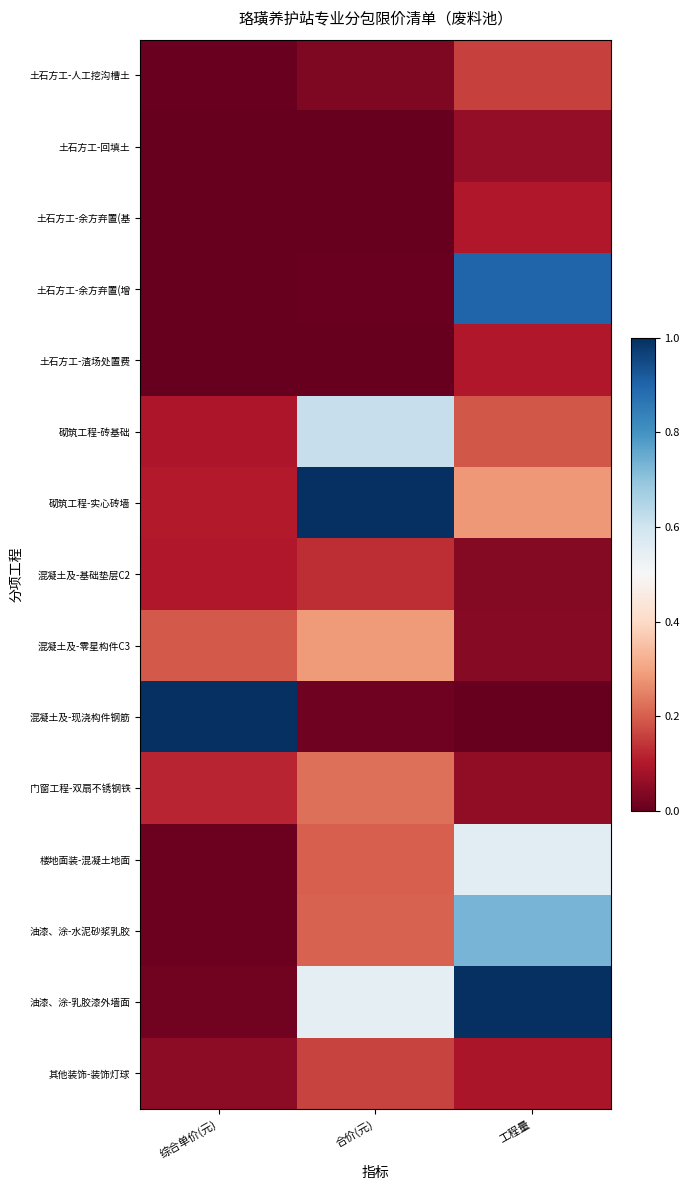

Rank the series by their maximum value, from highest to lowest.

砌筑工程-实心砖墙, 混凝土及-现浇构件钢筋, 油漆、涂-乳胶漆外墙面, 土石方工-余方弃置(增, 油漆、涂-水泥砂浆乳胶, 砌筑工程-砖基础, 楼地面装-混凝土地面, 混凝土及-零星构件C3, 门窗工程-双扇不锈钢铁, 其他装饰-装饰灯球, 土石方工-人工挖沟槽土, 混凝土及-基础垫层C2, 土石方工-余方弃置(基, 土石方工-渣场处置费, 土石方工-回填土